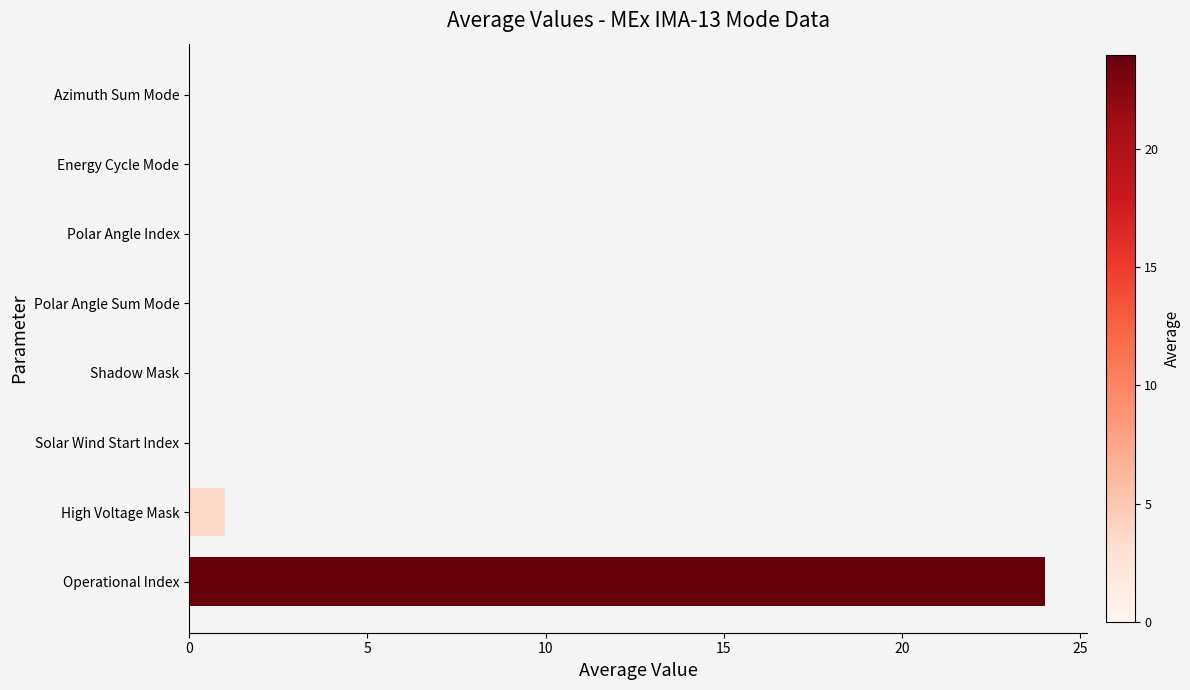

Are the bars grouped side by side (vs. stacked)?

No